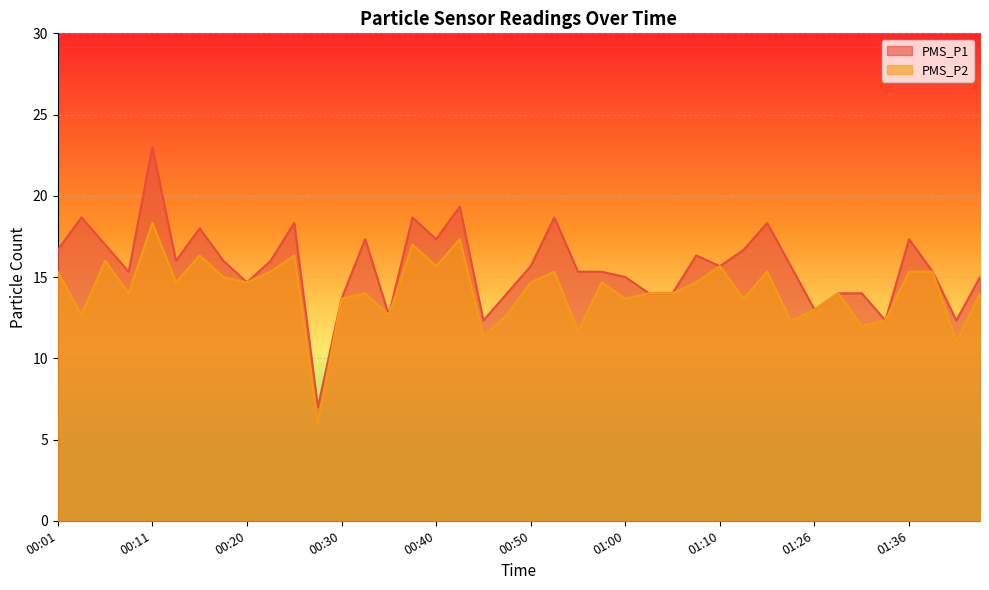

Rank the categories by PMS_P2 value from lowest to highest.

00:28, 01:41, 00:45, 00:55, 01:31, 01:24, 01:34, 00:03, 00:35, 00:47, 01:26, 00:30, 01:00, 01:12, 00:08, 00:32, 01:02, 01:05, 01:29, 01:43, 00:13, 00:20, 00:50, 00:58, 01:07, 00:18, 00:01, 00:23, 00:53, 01:15, 01:36, 01:39, 00:40, 01:10, 00:06, 00:15, 00:25, 00:37, 00:42, 00:11